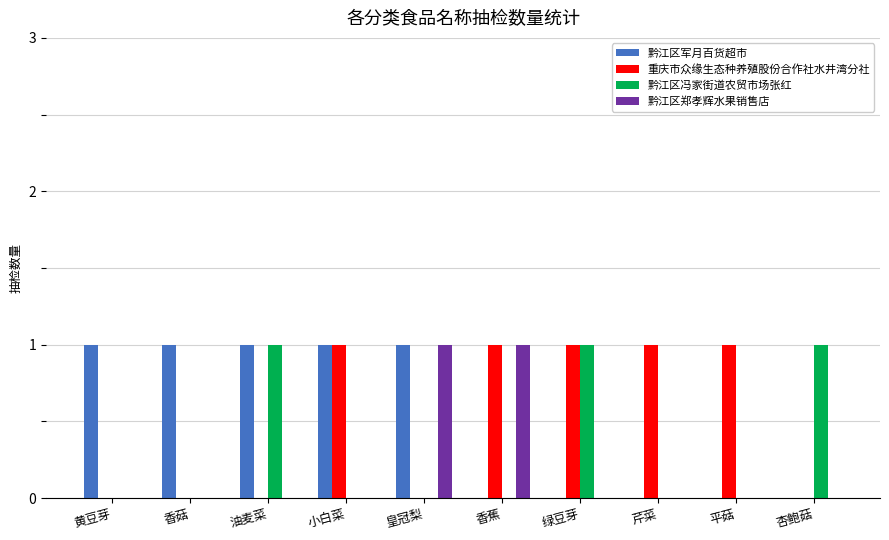

What is the sum of all 重庆市众缘生态种养殖股份合作社水井湾分社 values?

5